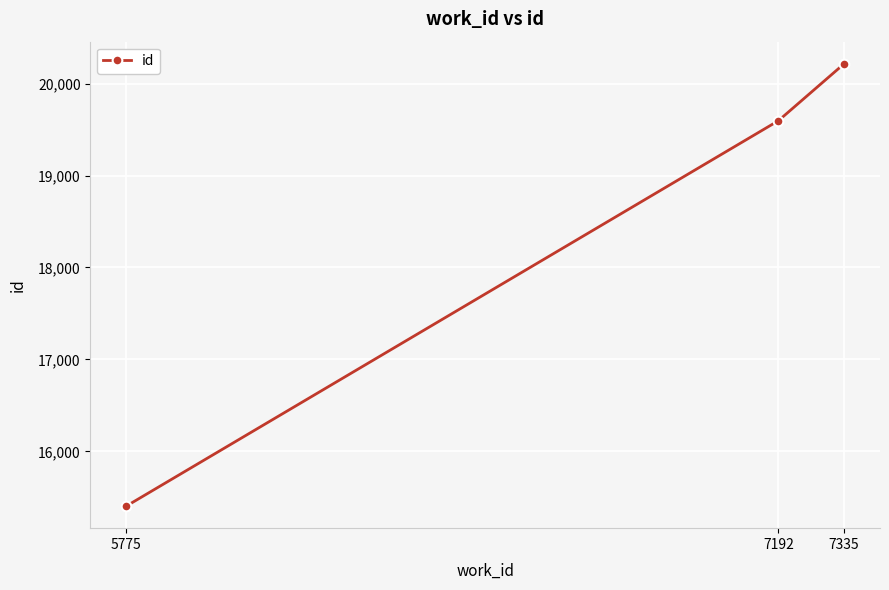

Rank the categories by value from highest to lowest.

7335, 7192, 5775